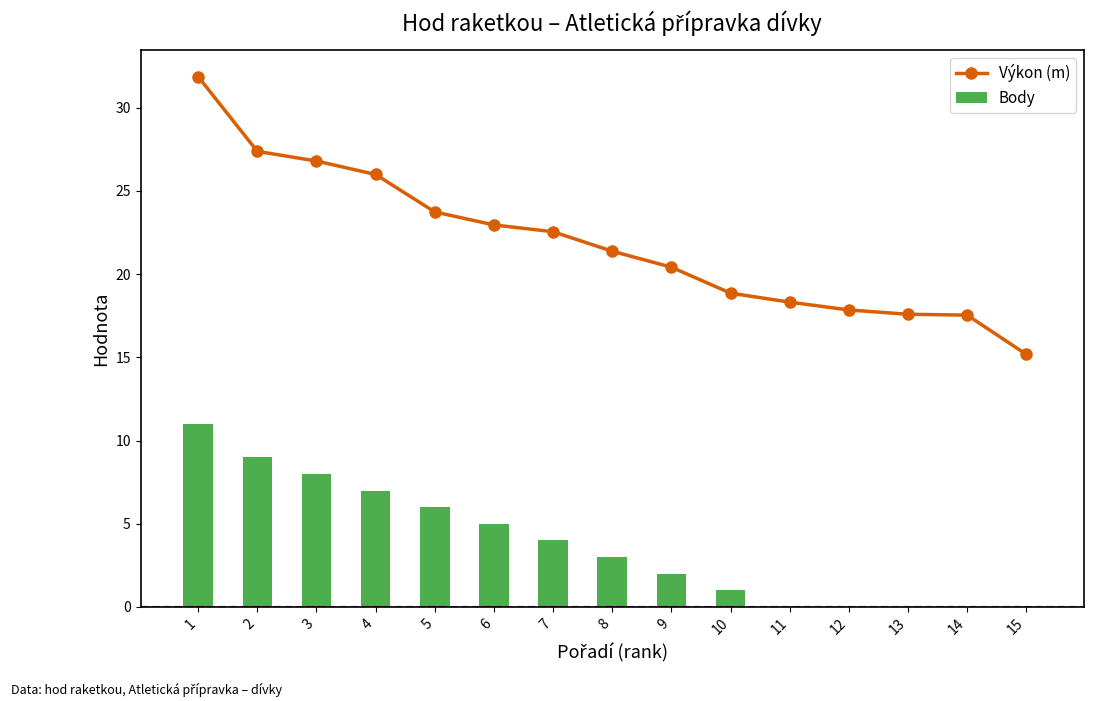

How many values in the Body series are below 3?

7